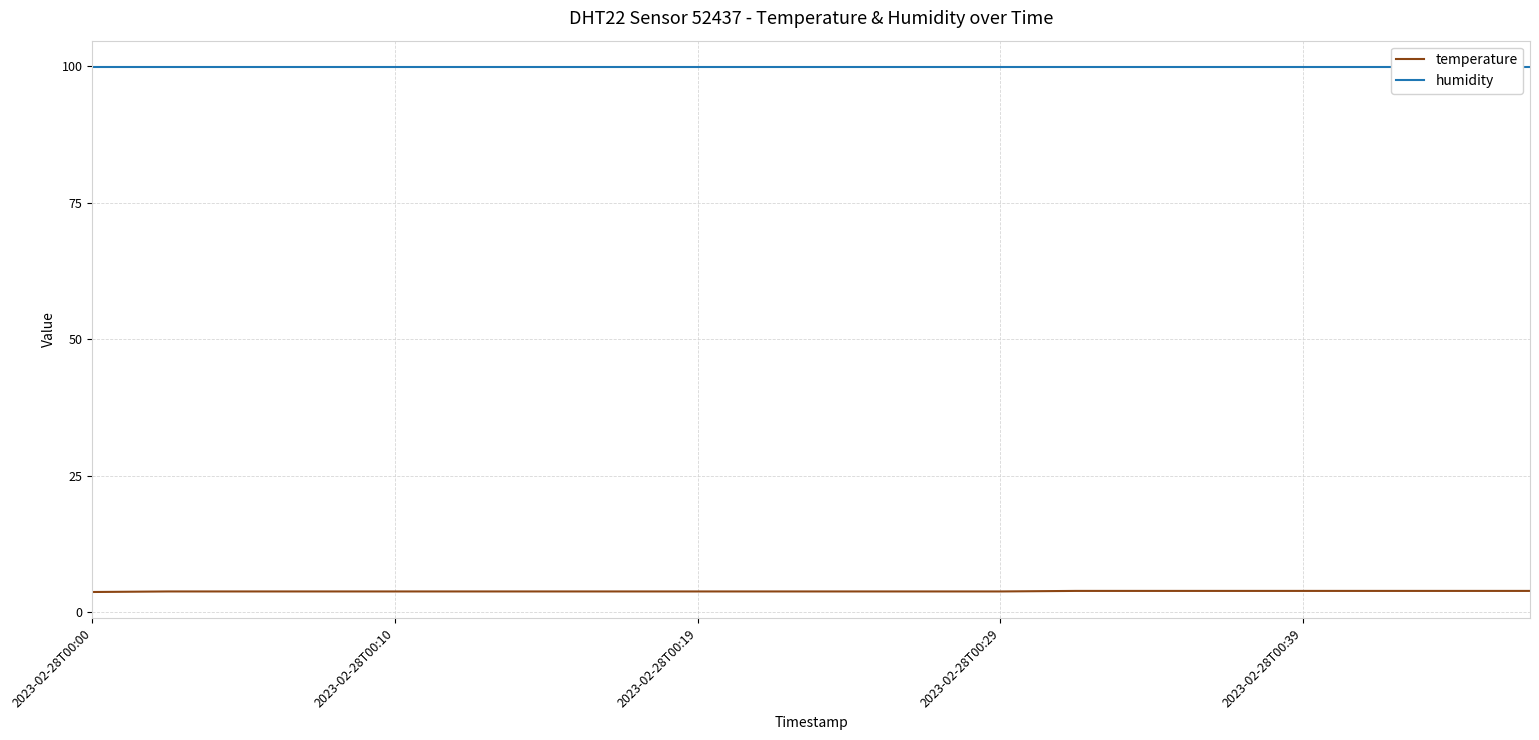

What is the lowest value of the temperature series?

3.7